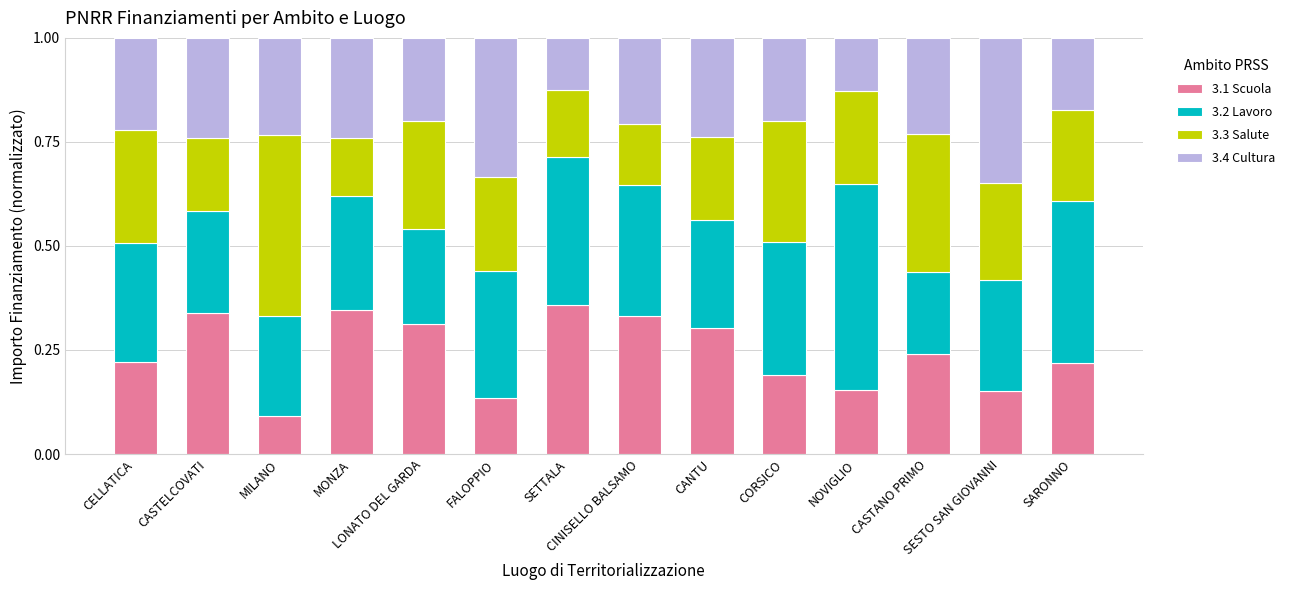

The 3.2 Lavoro series shows 0.3 at CELLATICA. True or false?

True